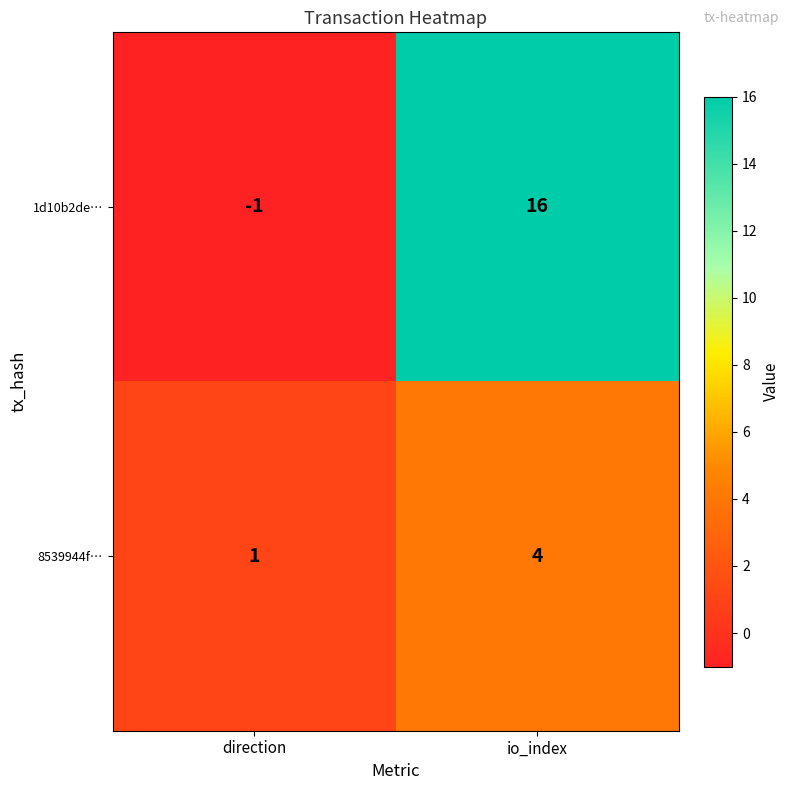

What is the greatest value displayed?

16